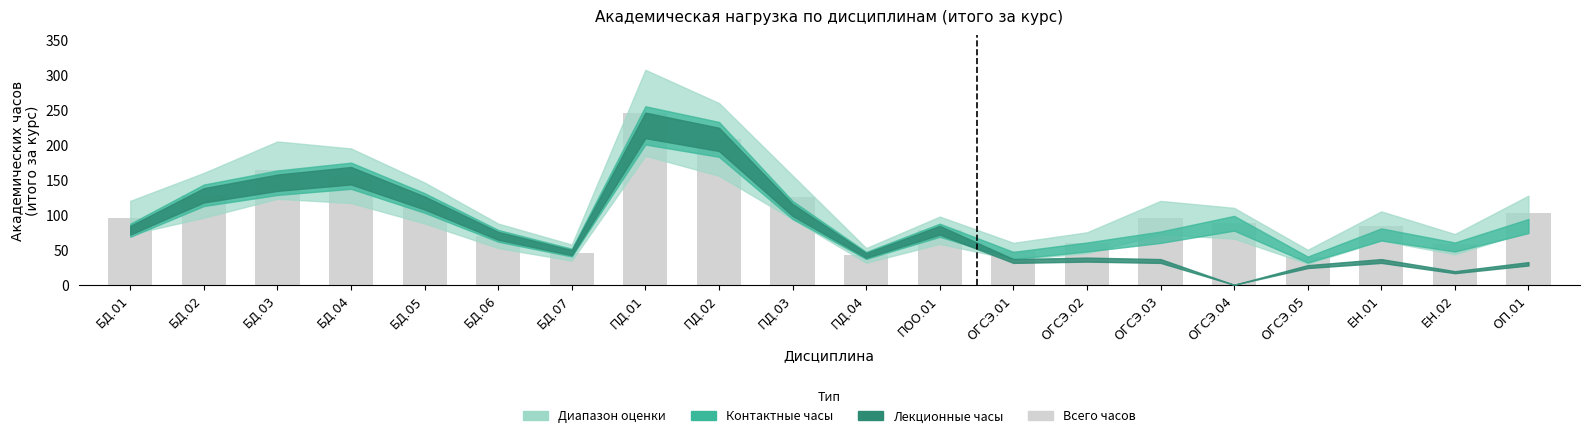

Count the number of categories in the chart.

20